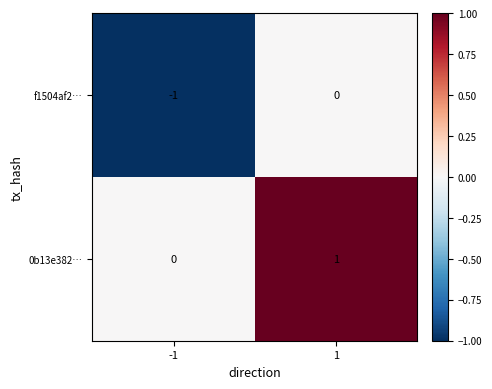

Reading right to left, extract all data points from this chart.

f1504af2…: 1=0	-1=-1
0b13e382…: 1=1	-1=0